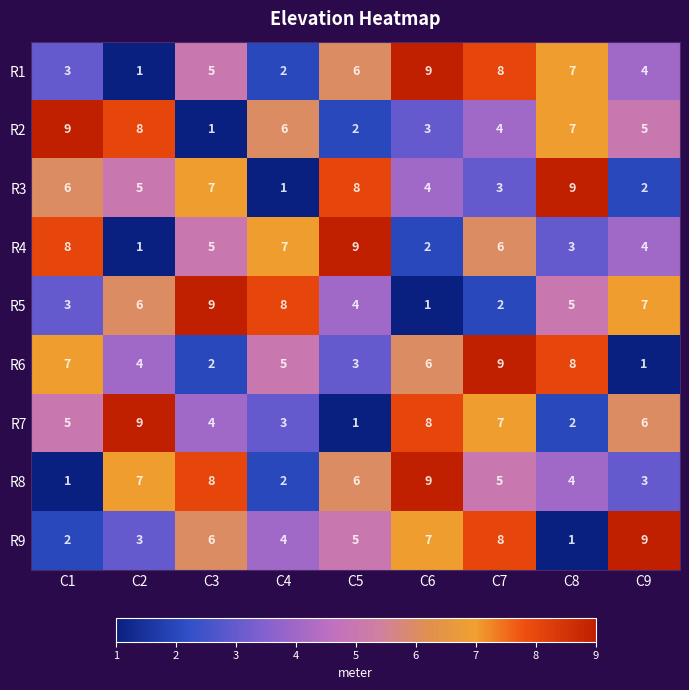

At which label does R8 reach its minimum?

C1